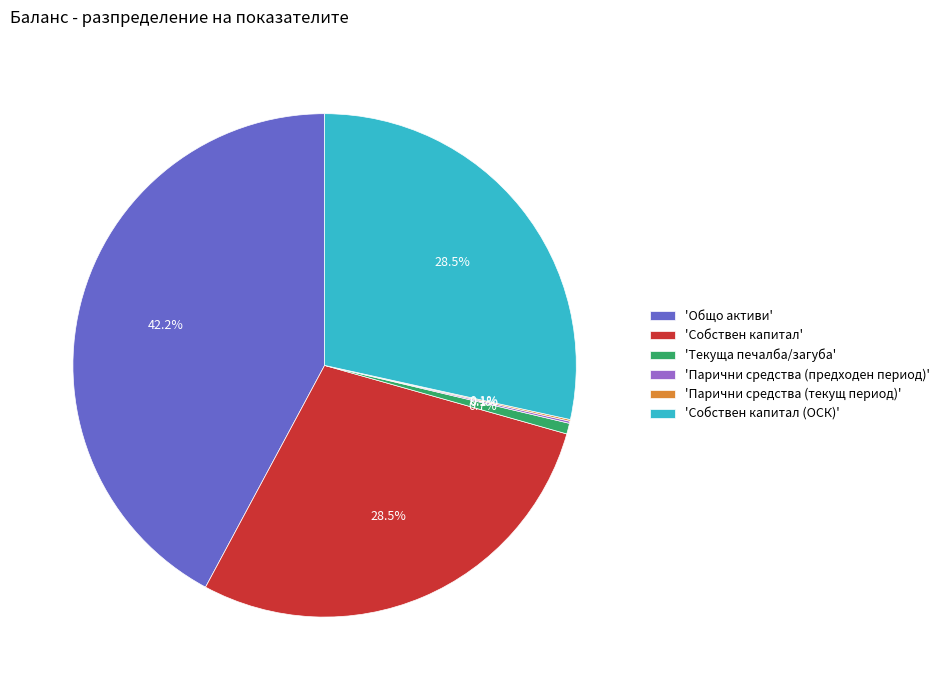

What portion of the pie excludes 'Собствен капитал (ОСК)'?

71.5%